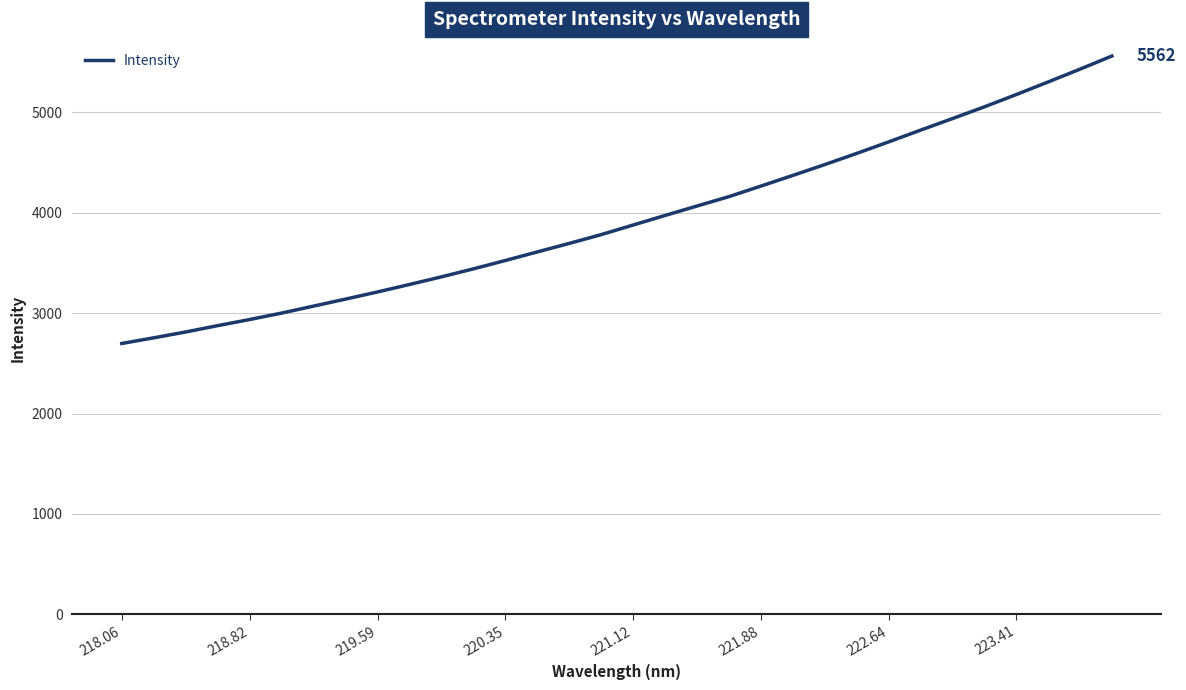

What is the maximum value shown in the chart?

5561.7